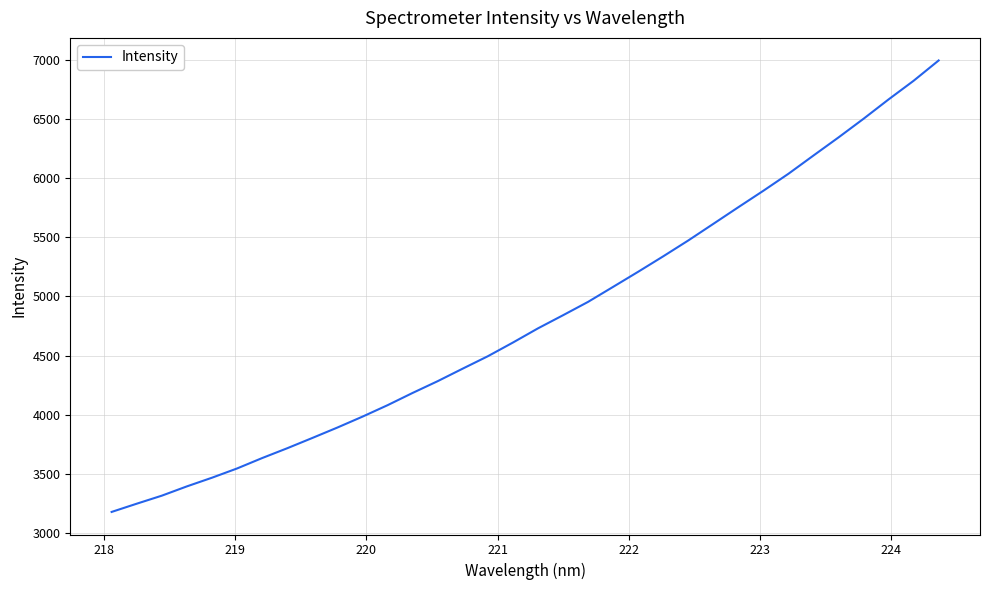

What is the difference between the maximum and minimum values?

3814.5